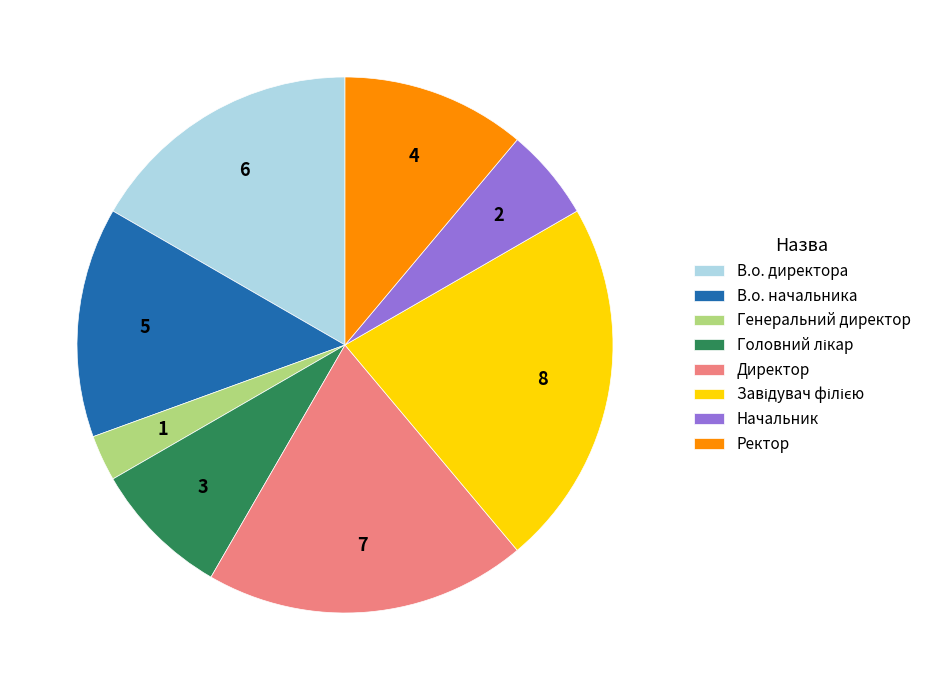

Combined, do Ректор and Директор account for over 50%?

No